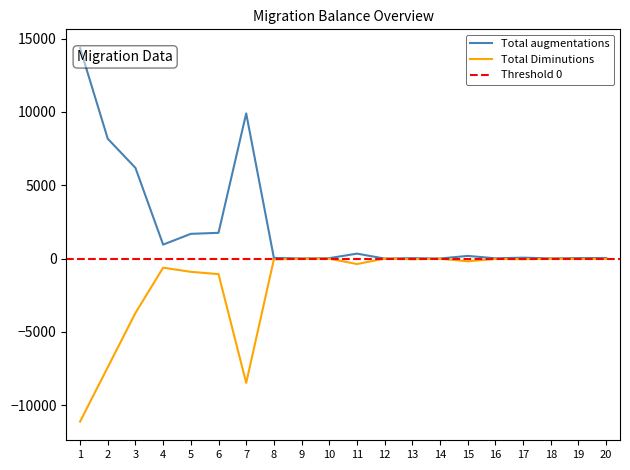

Rank the series by their maximum value, from highest to lowest.

Total augmentations, Total Diminutions